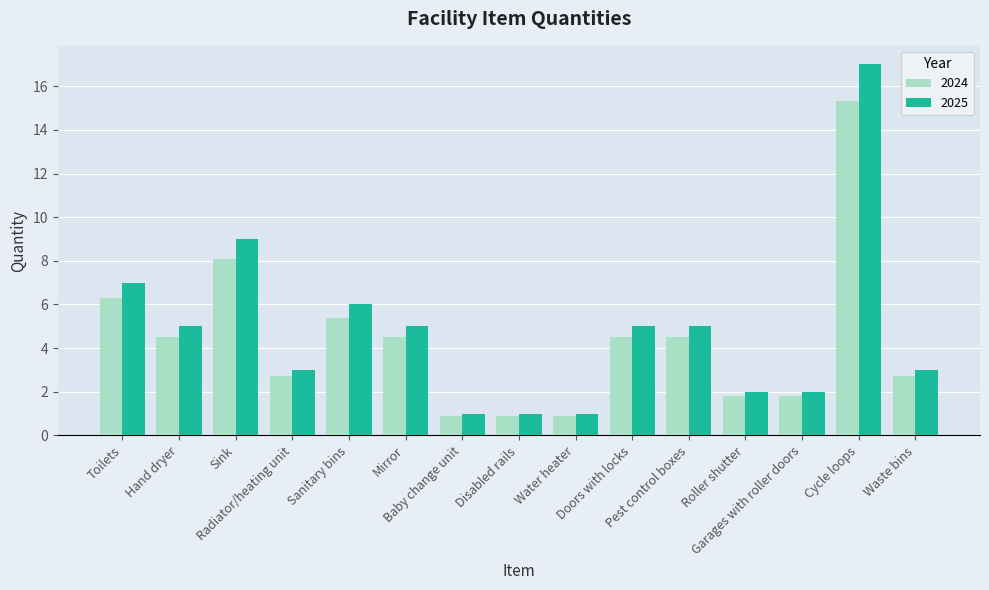

What is the label of the 9th bar from the left?

Water heater